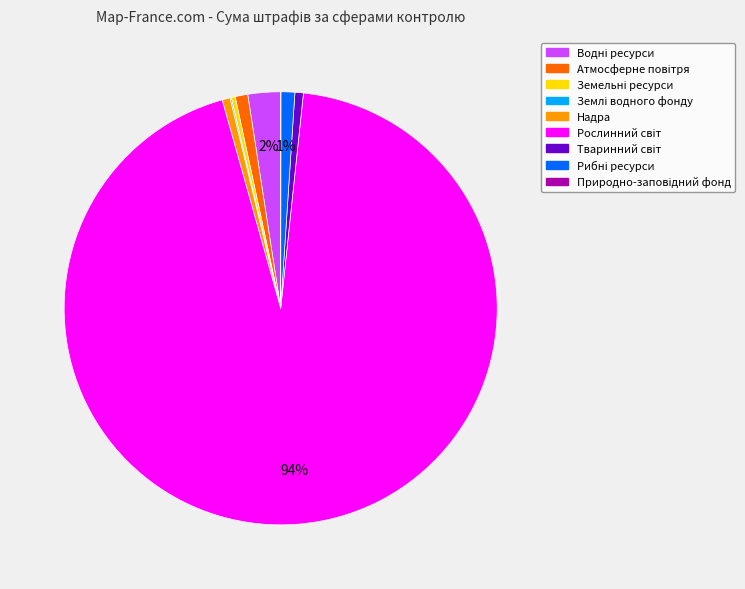

Is there a majority slice in this chart?

Yes